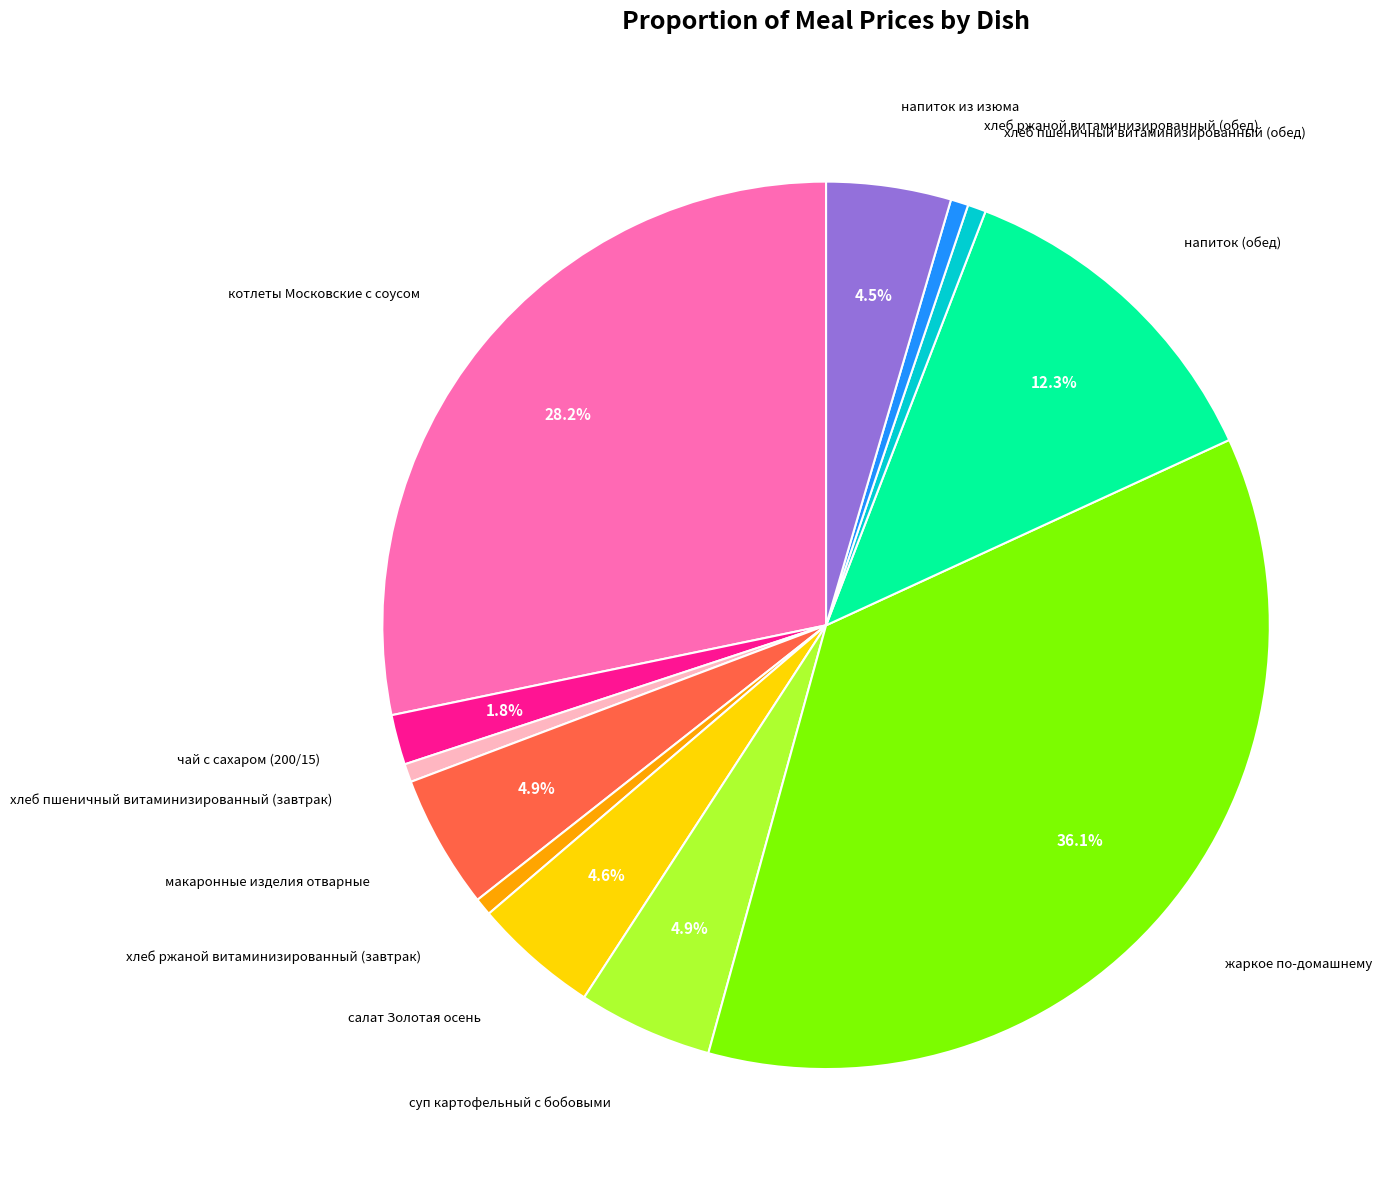

Is there any slice that represents more than half of the pie?

No